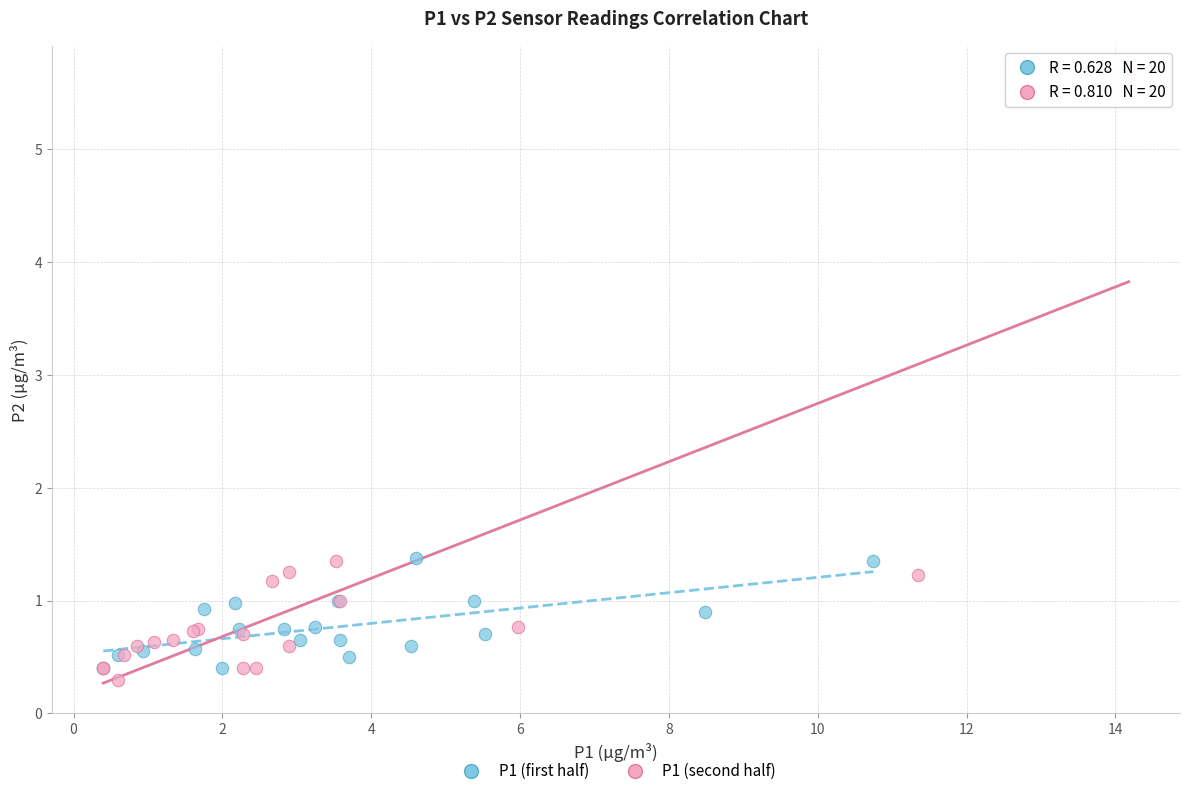

Which series has the largest Y range (max minus min)?

P1 (second half)